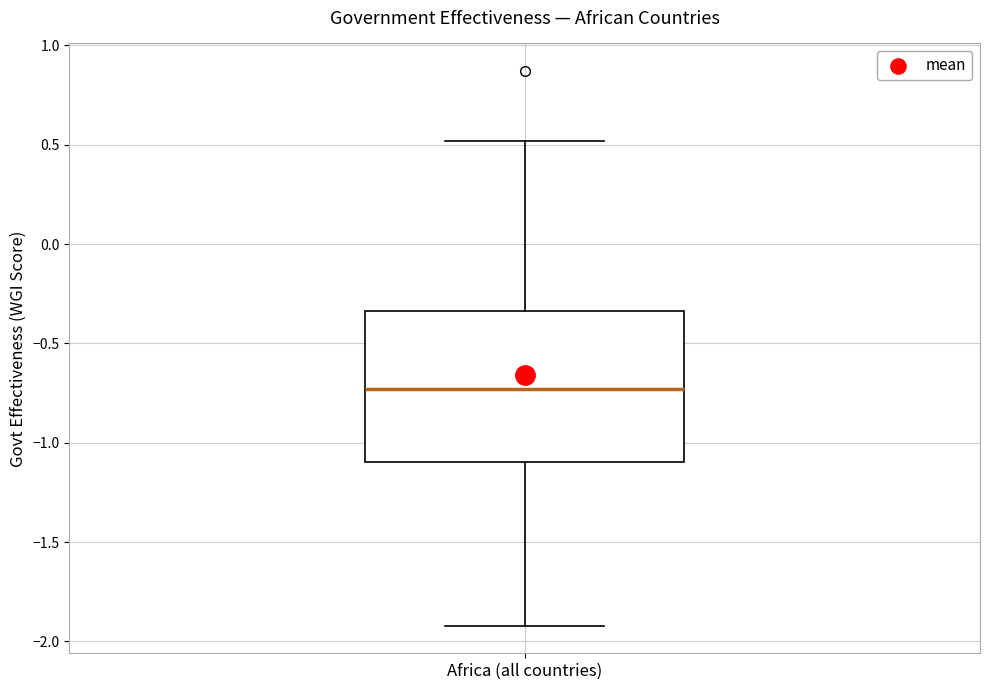

Transcribe this box plot: give where the median line is, the range the box spans, and where the two whiskers end, as read against the y-axis. The values are not printed on the chart, so give them approximately, as read against the axis.

median -0.75, box -1.10 to -0.35, whiskers -1.90 to 0.50